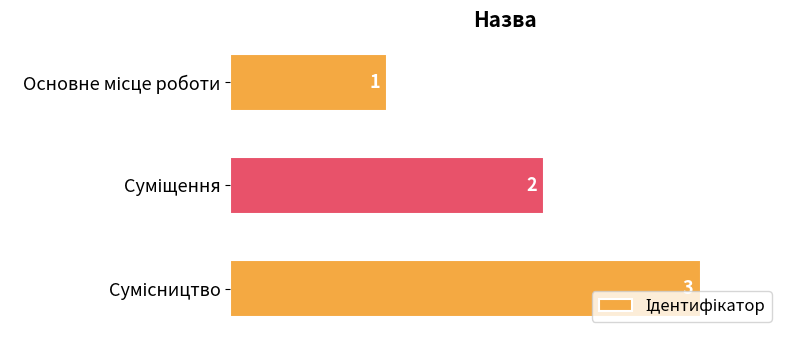

How many distinct data groups are displayed?

1